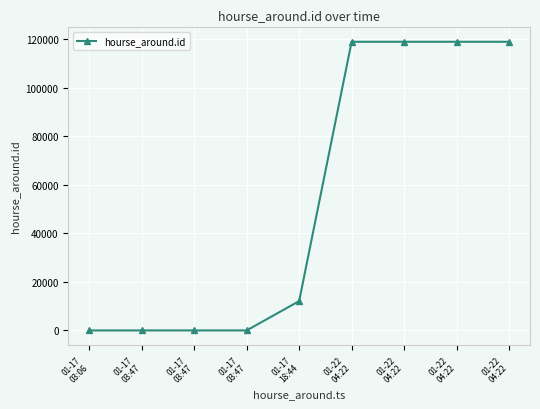

Rank the categories by value from lowest to highest.

01-17
03:06, 01-17
03:47, 01-17
03:47, 01-17
03:47, 01-17
18:44, 01-22
04:22, 01-22
04:22, 01-22
04:22, 01-22
04:22